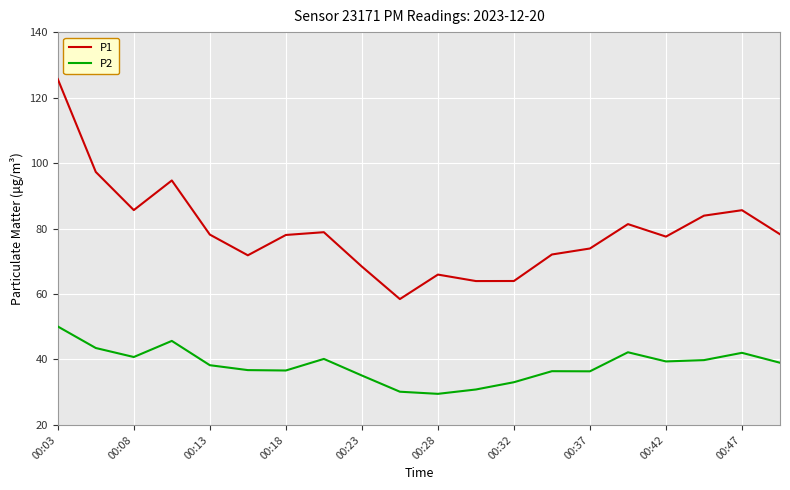

True or false: P2 and P1 intersect in this chart.

False